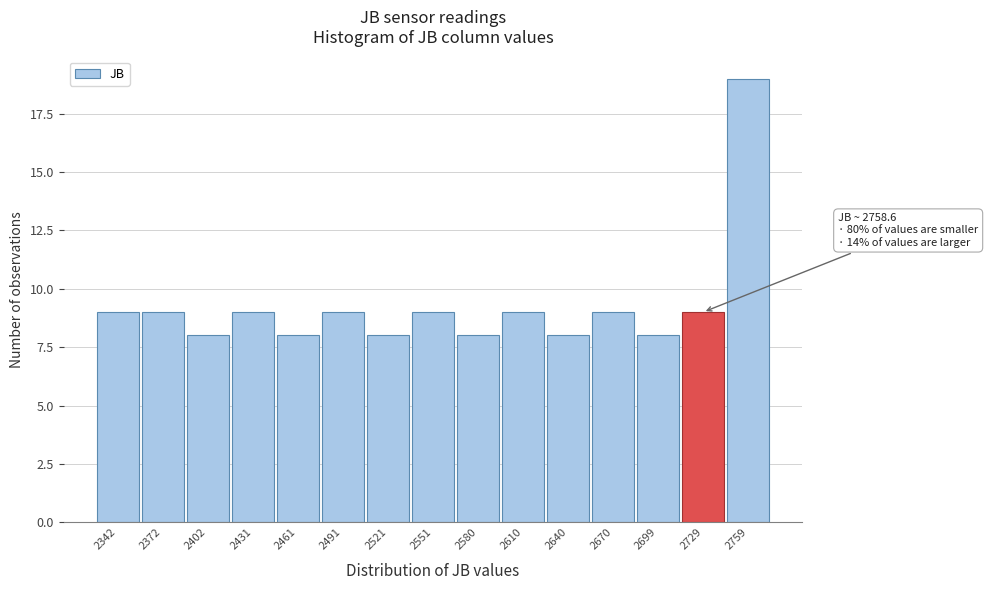

Reading left to right, extract all data points from this chart.

9	9	8	9	8	9	8	9	8	9	8	9	8	9	19